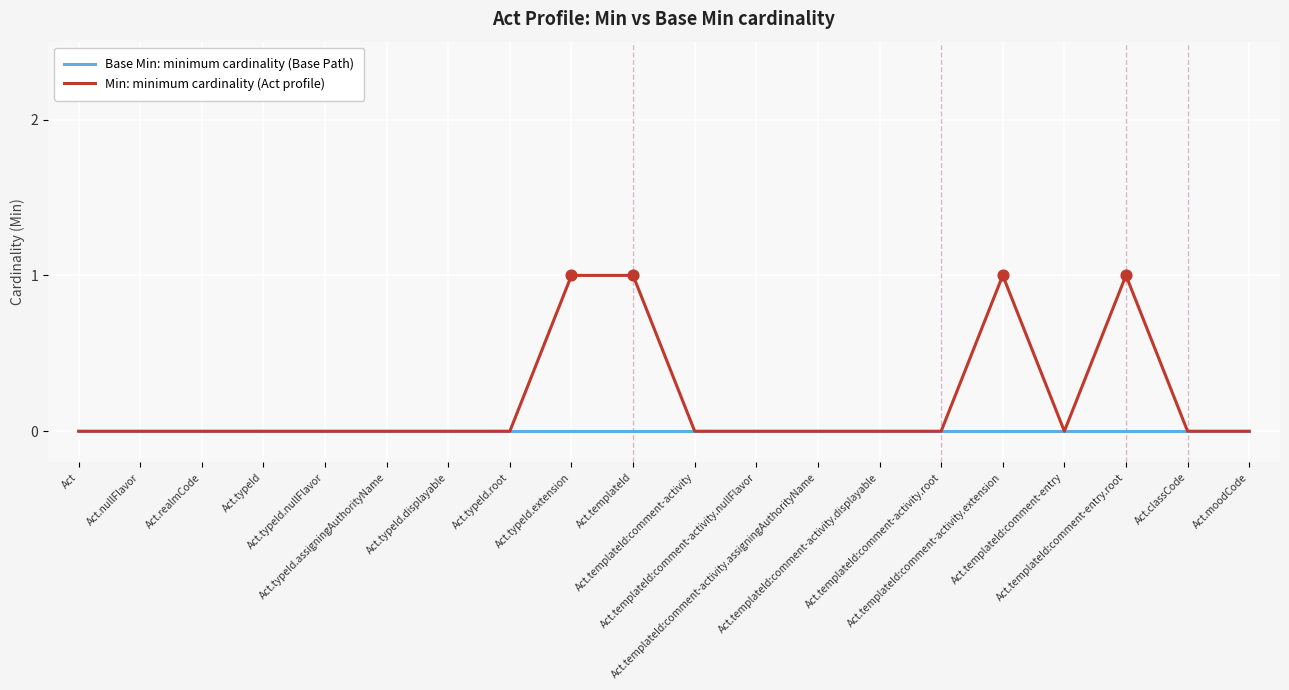

How many lines are shown in the chart?

2